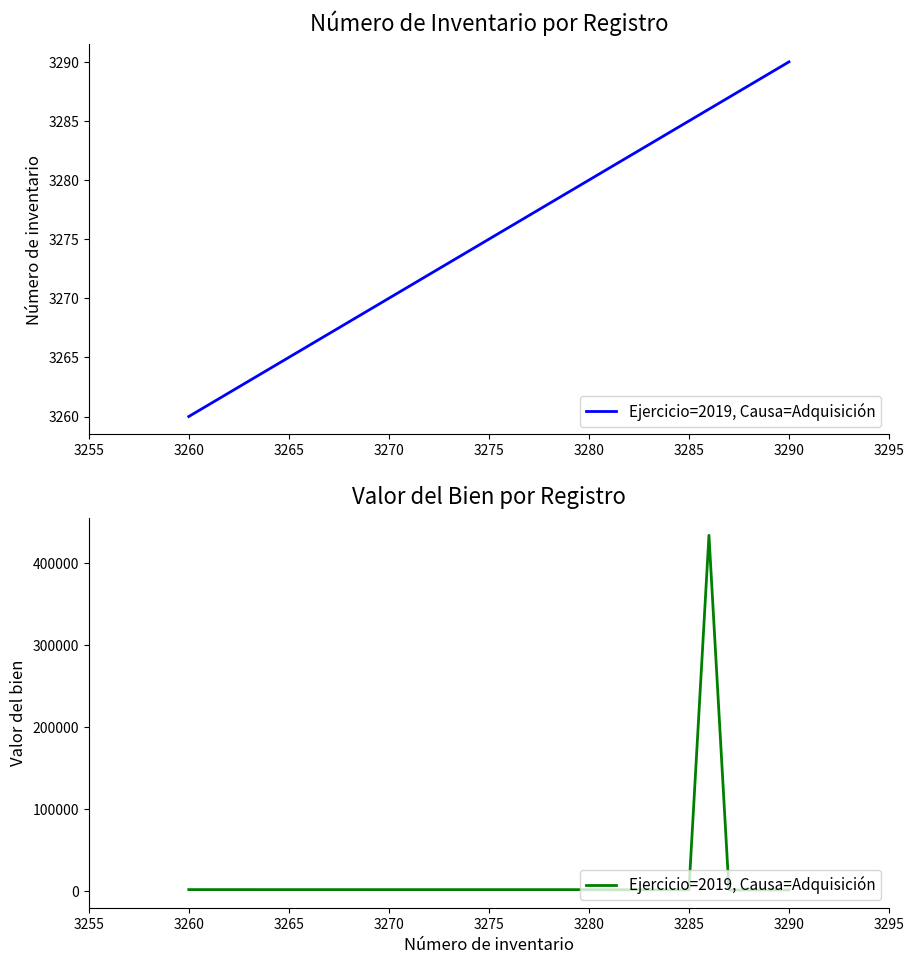

Does the chart have visible grid lines?

No